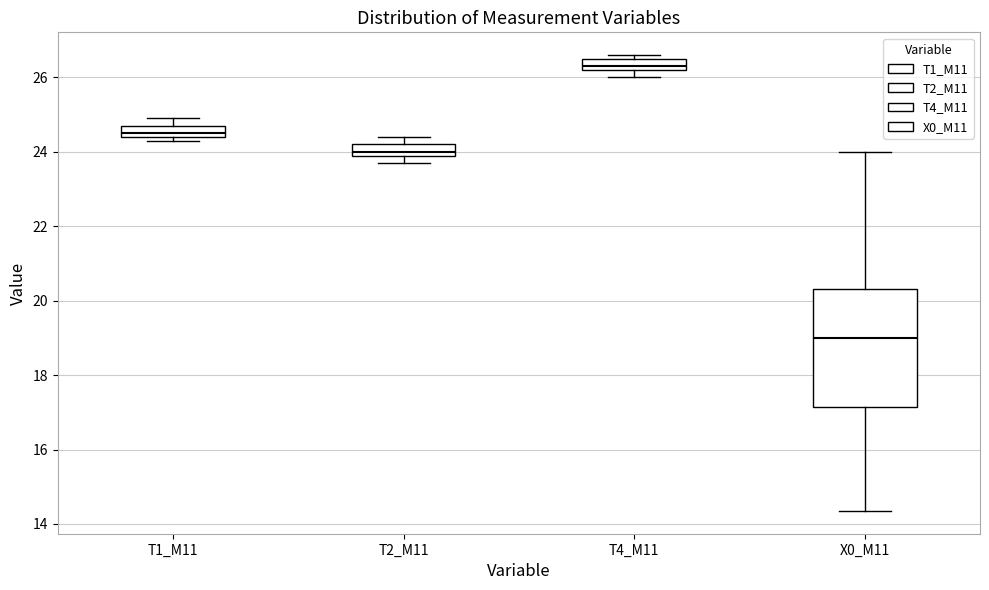

Reading left to right, read every box against the y-axis: the position of its median line, the range the box covers, and the ends of its whiskers. The values are not printed on the chart, so give them approximately, as read against the axis.

T1_M11: median 24.6, box 24.4 to 24.8, whiskers 24.4 (just below the box's lower edge) to 25.0
T2_M11: median 24.0 (just above the box's lower edge), box 24.0 to 24.2, whiskers 23.8 to 24.4
T4_M11: median 26.4, box 26.2 to 26.6, whiskers 26.0 to 26.6 (just above the box's upper edge)
X0_M11: median 19.0, box 17.2 to 20.4, whiskers 14.4 to 24.0